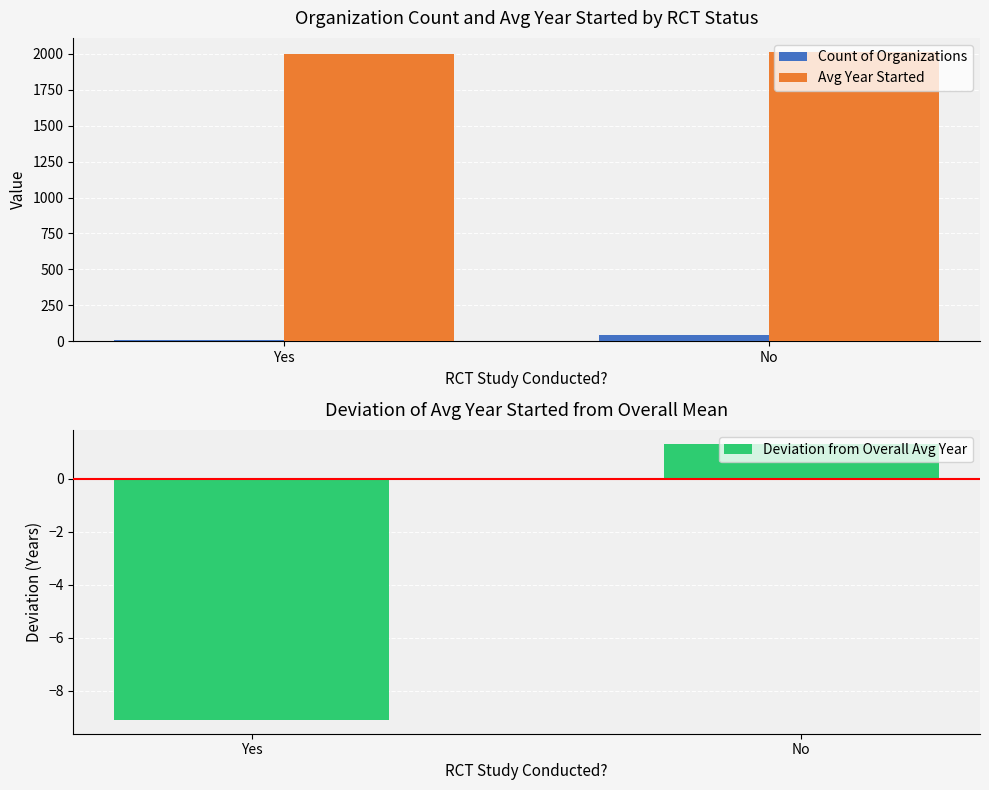

At which category is the sum across all series the highest?

No